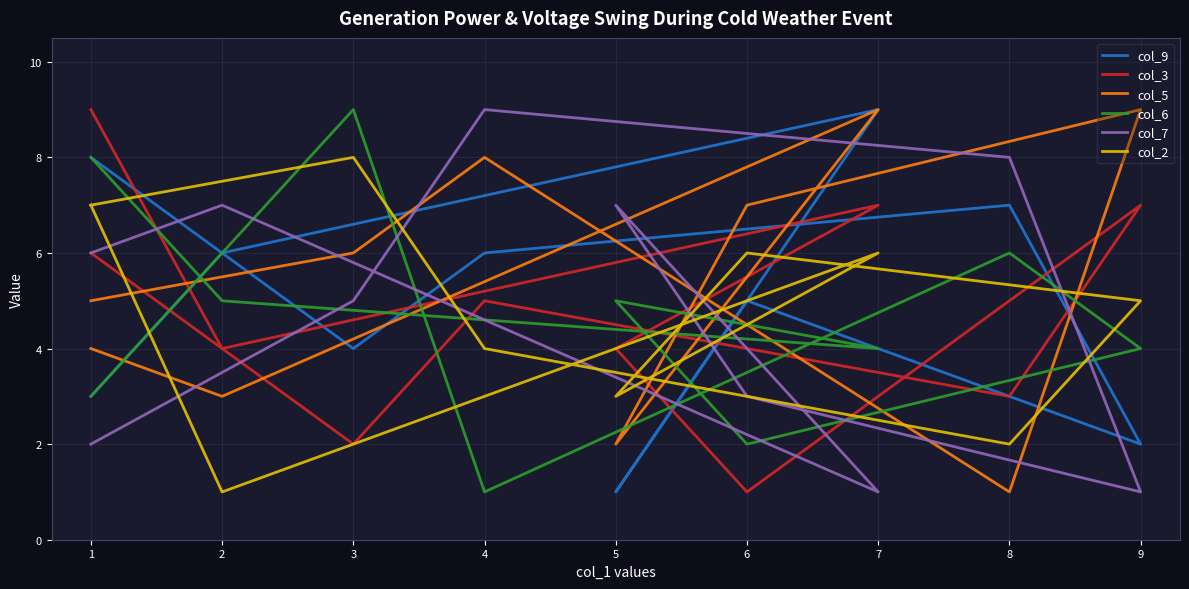

True or false: col_9 has more than 1 points higher than both neighbors.

True